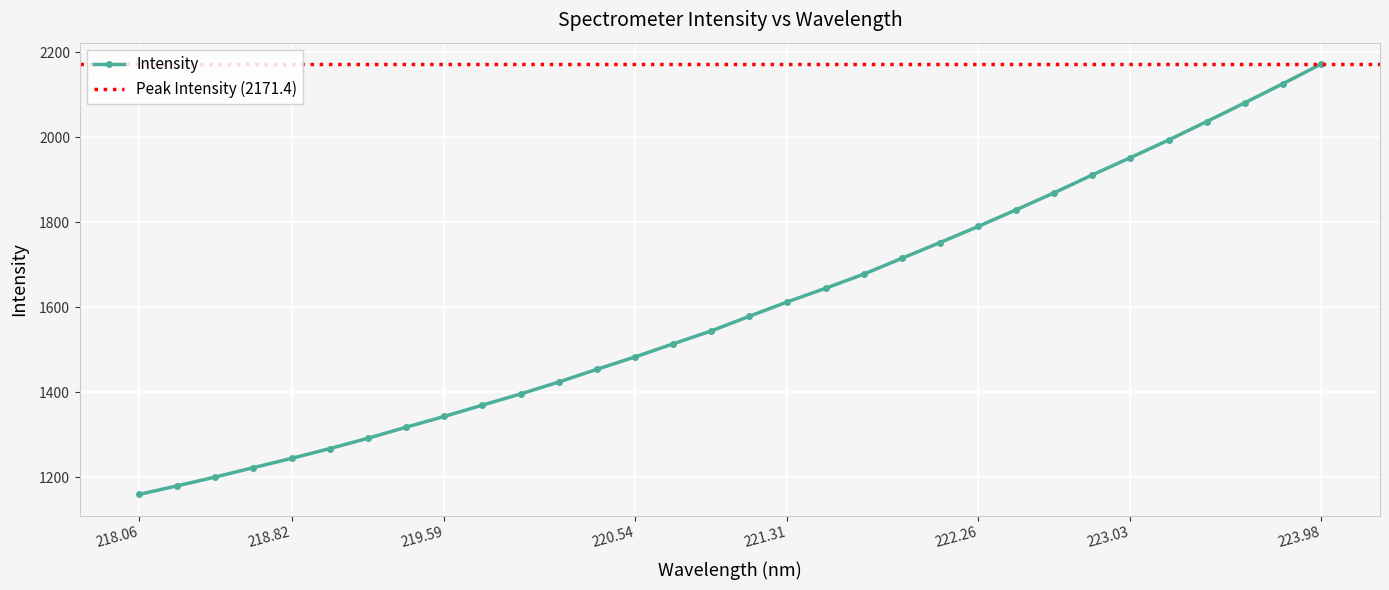

What is the maximum value for Intensity?

2171.4